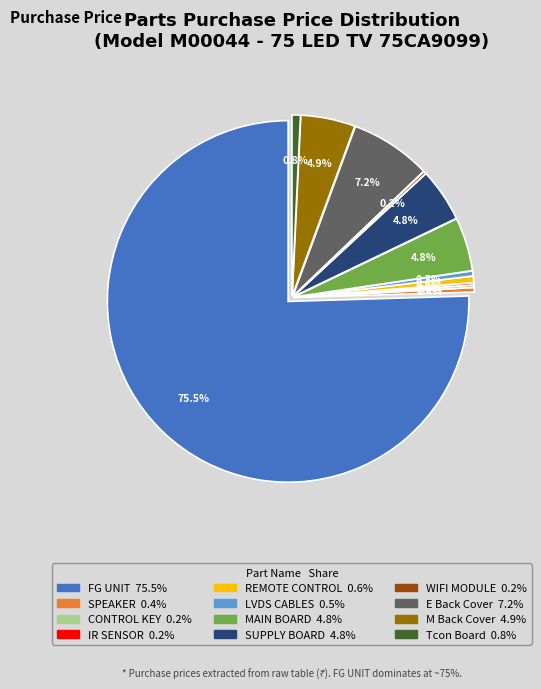

Count the number of slices in the pie.

12